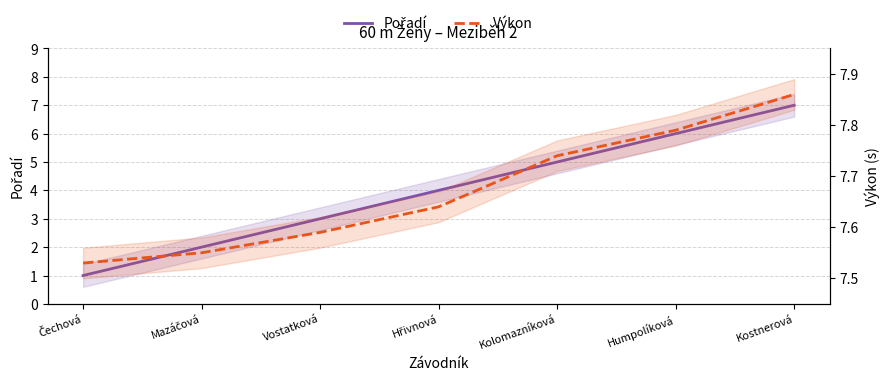

What is the smallest value displayed?

1.0